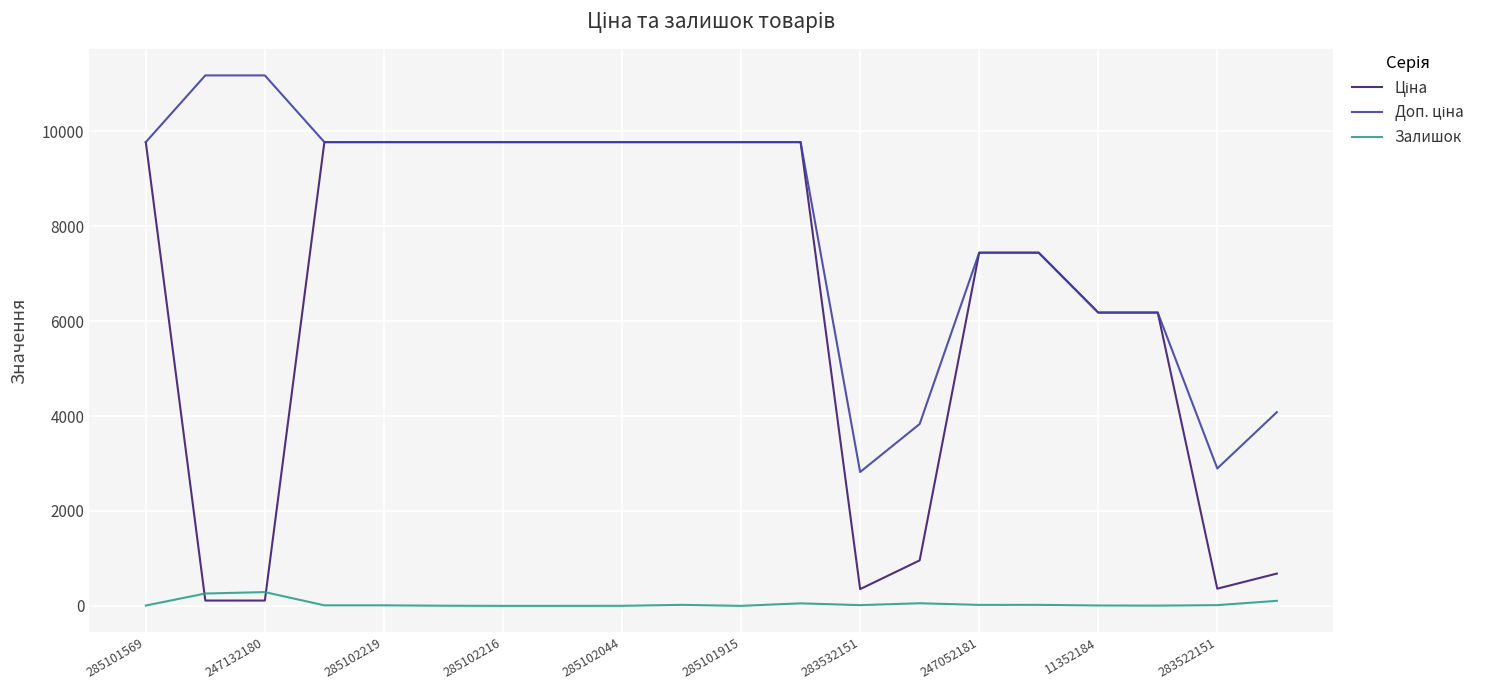

Does the chart have visible grid lines?

Yes